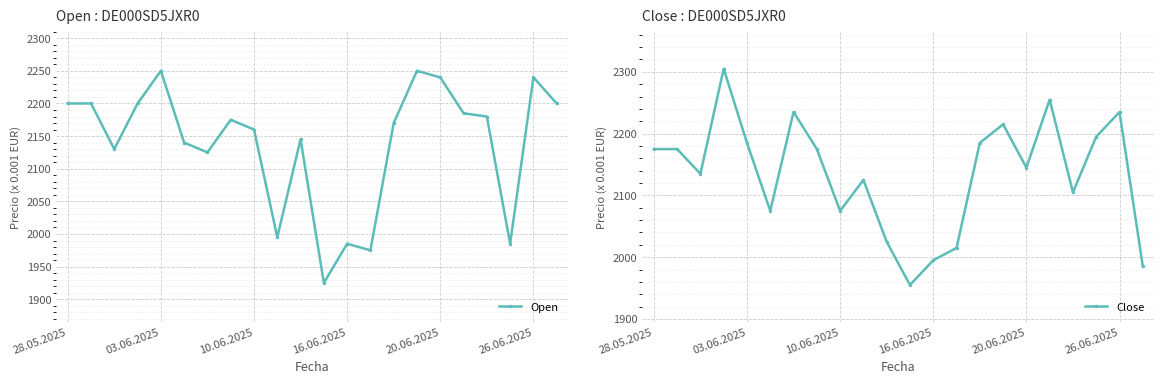

True or false: Open has a value of 2250 at 03.06.2025.

True